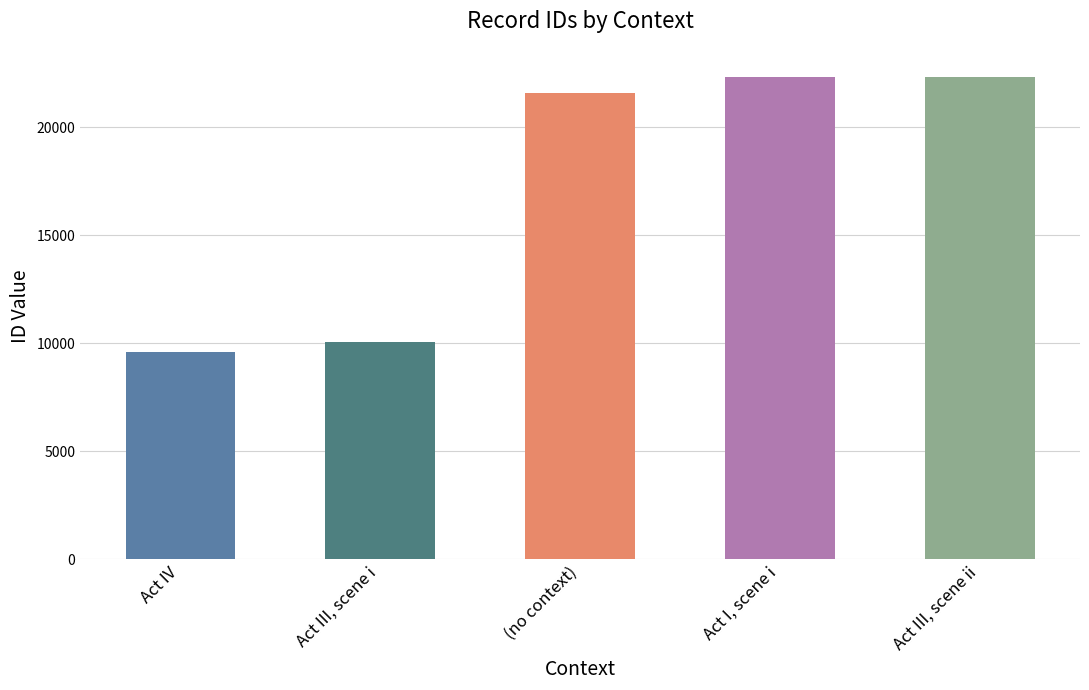

What is the smallest value displayed?

9612